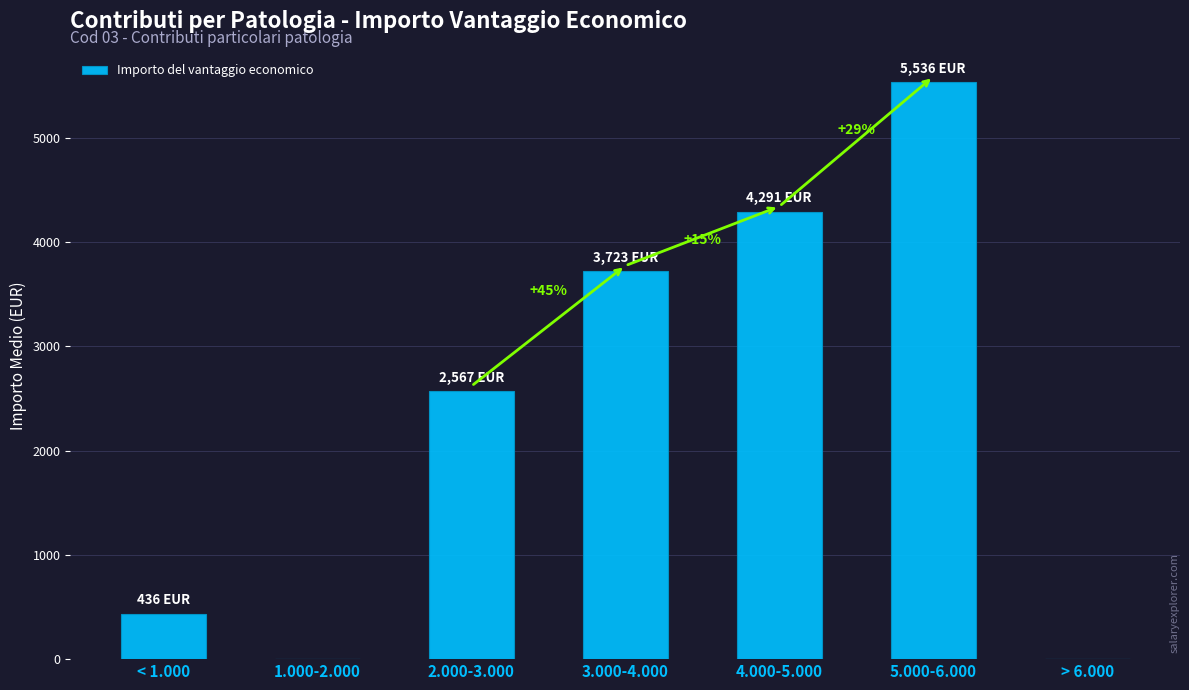

True or false: the data shows 5535.6 at 5.000-6.000.

True